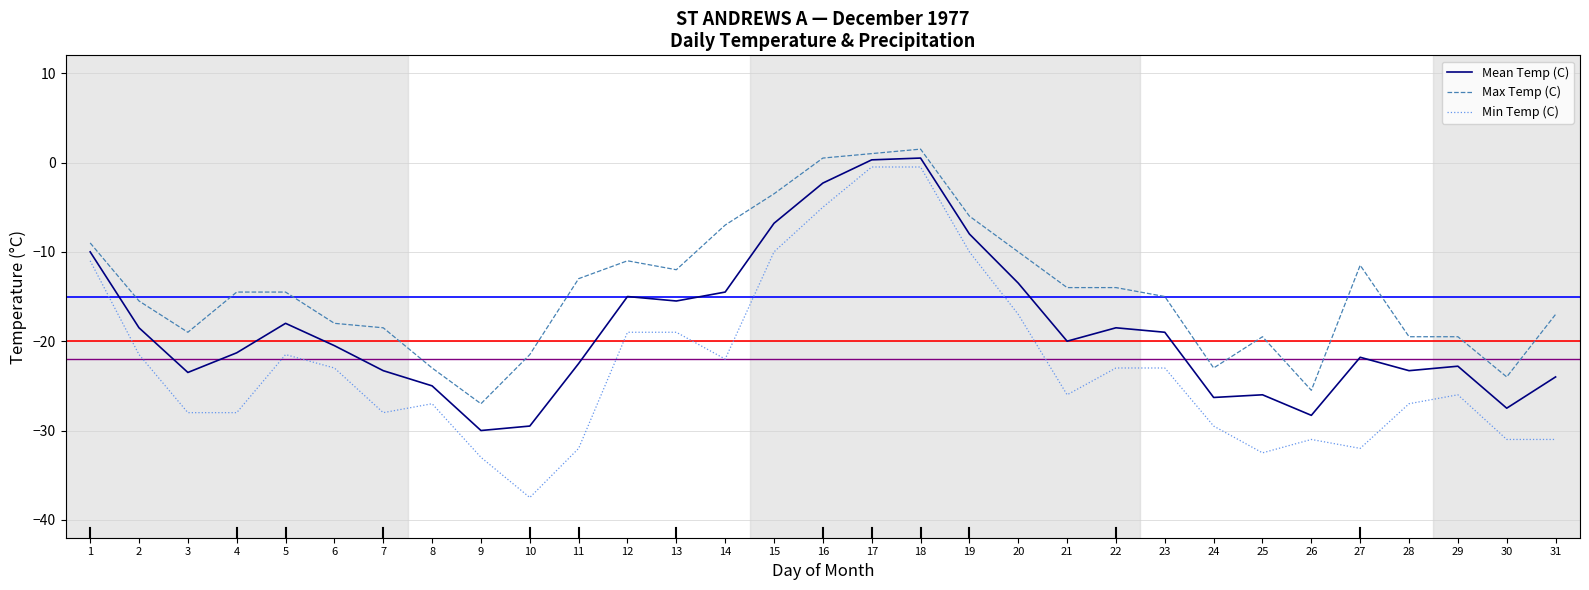

Rank the series by their average value, from lowest to highest.

Min Temp (C), Mean Temp (C), Max Temp (C)